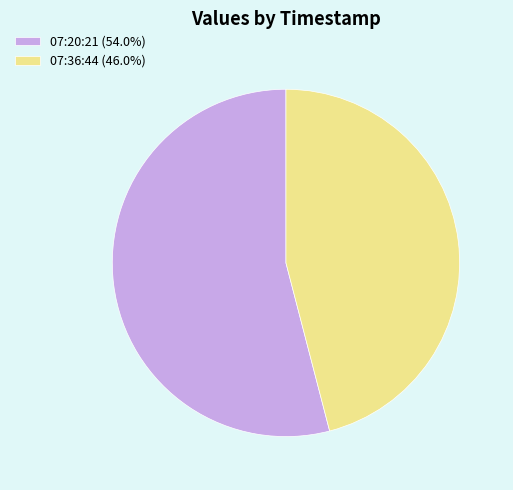

Is the sum of 07:20:21 (54.0%) and 07:36:44 (46.0%) greater than half?

Yes